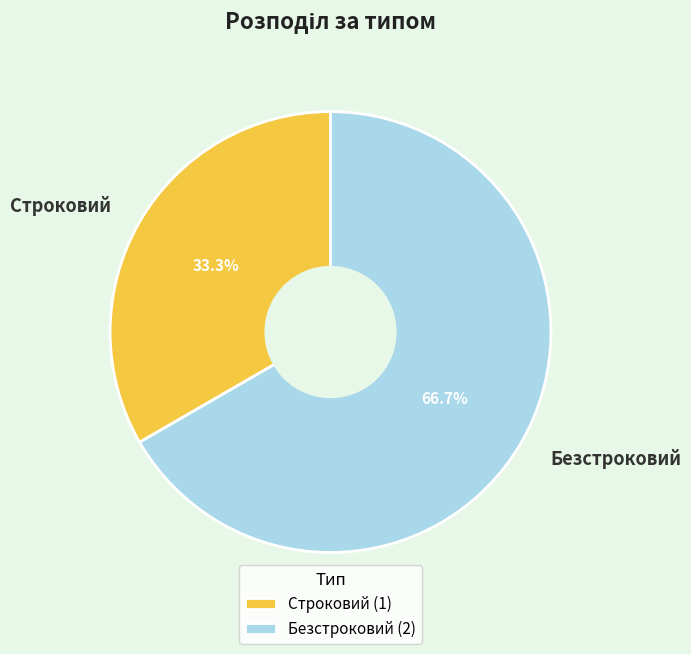

How many segments does this pie chart have?

2